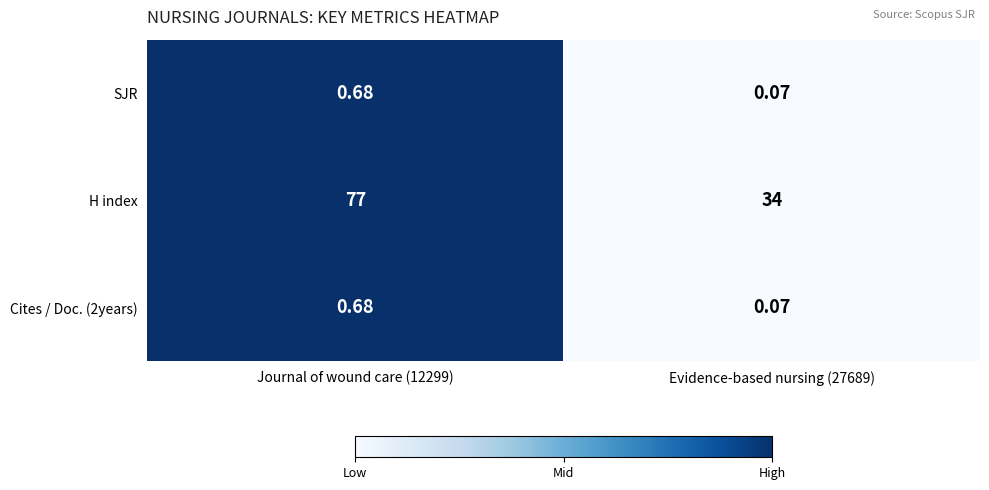

Which series changed the most between Journal of wound care (12299) and Evidence-based nursing (27689)?

H index